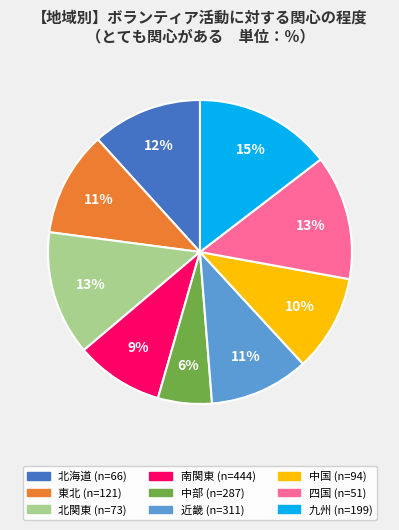

True or false: 四国 (n=51) accounts for 19% of the total.

False